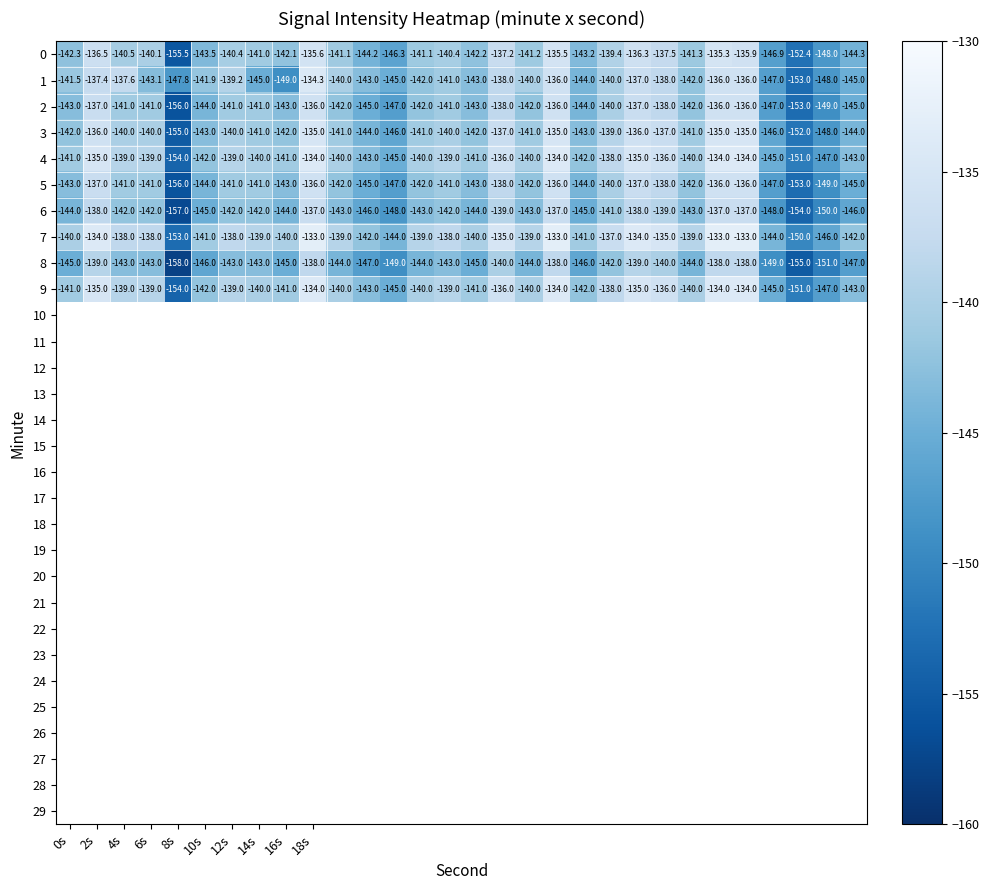

Which series has the largest range (max minus min)?

0